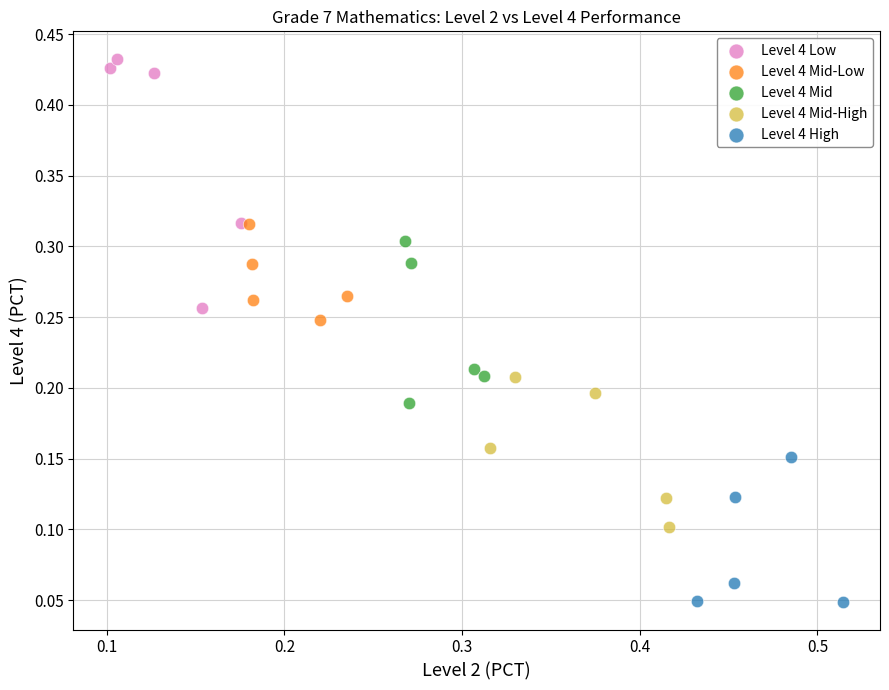

What are all the series names shown in the legend?

Level 4 Low, Level 4 Mid-Low, Level 4 Mid, Level 4 Mid-High, Level 4 High